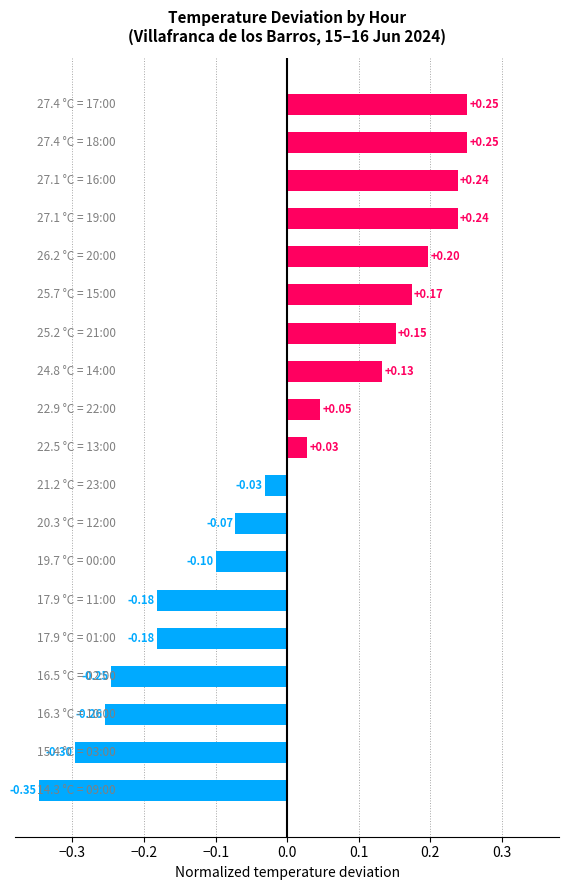

Does the chart contain stacked bars?

No